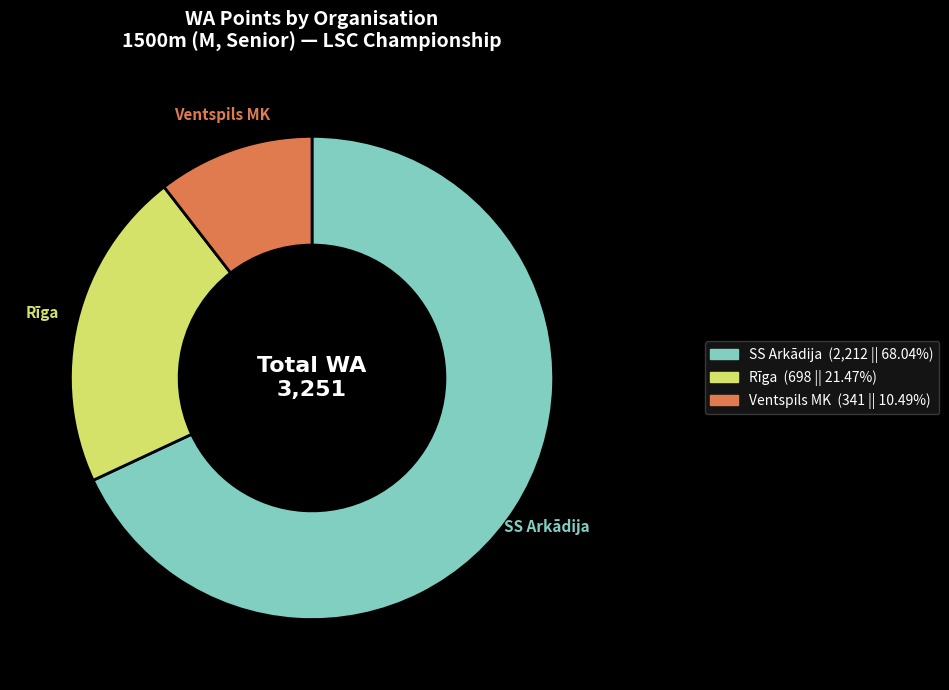

How many slices are in this pie chart?

3